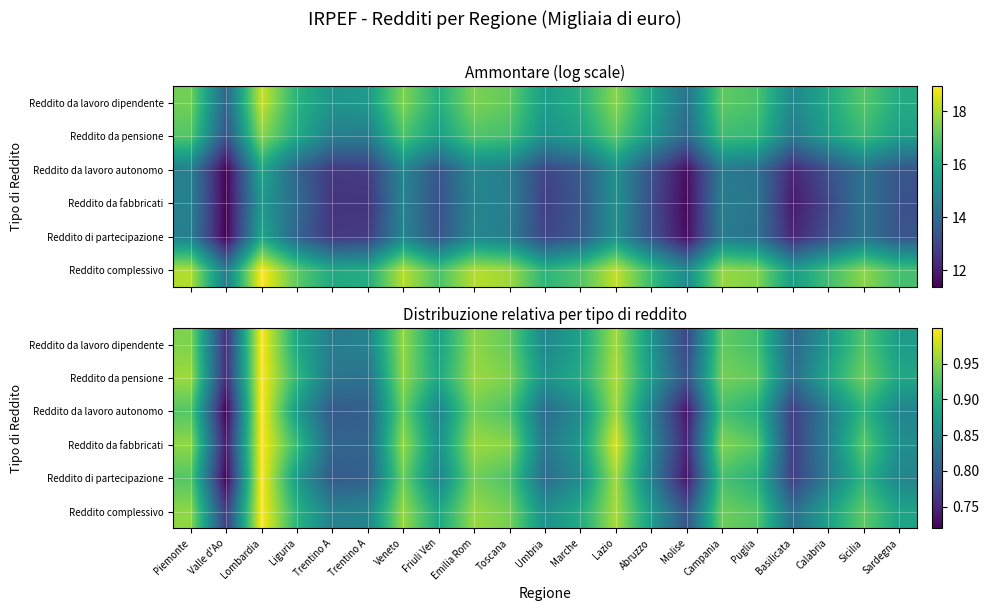

What is the minimum value for Reddito di partecipazione?

0.7